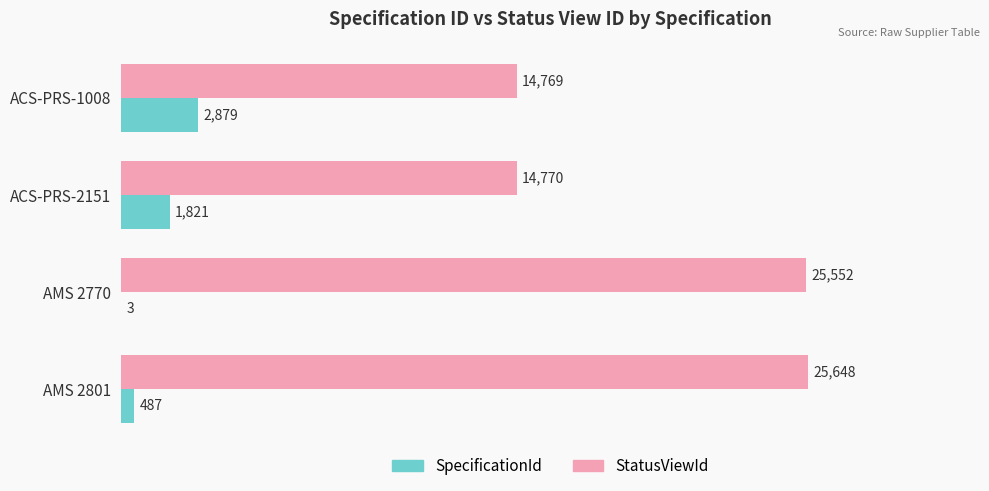

The value of StatusViewId at AMS 2770 is 25552. True or false?

True